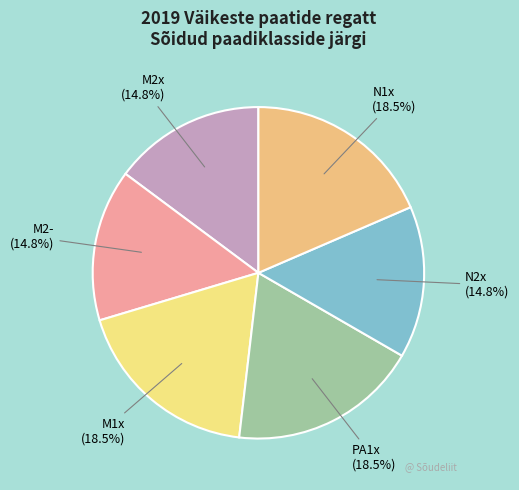

How many slices are in this pie chart?

6